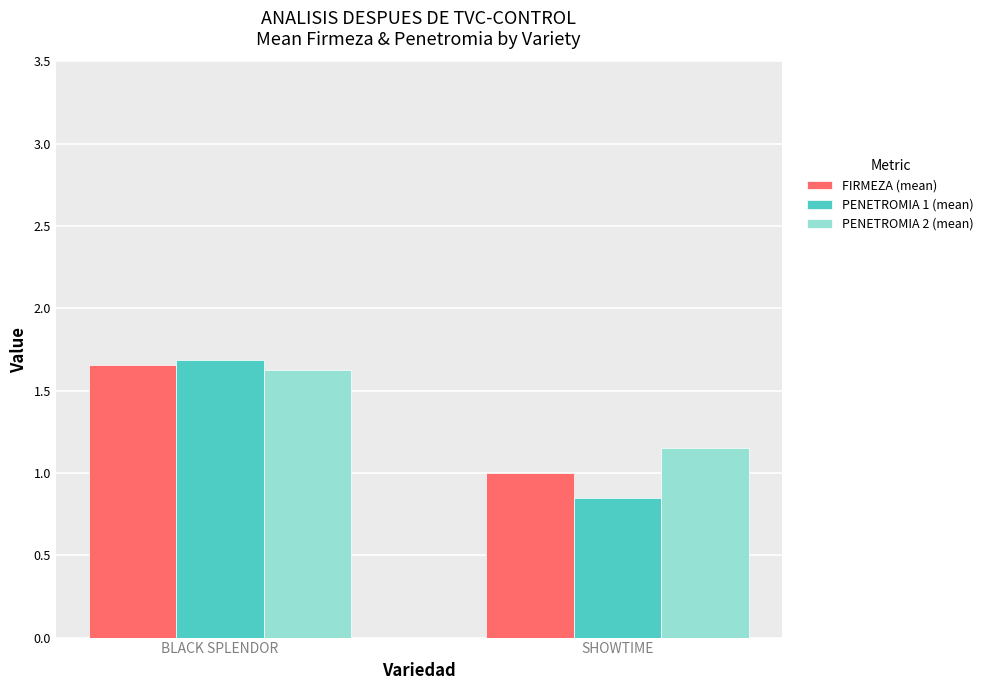

What is the difference between the FIRMEZA (mean) values at SHOWTIME and BLACK SPLENDOR?

0.7